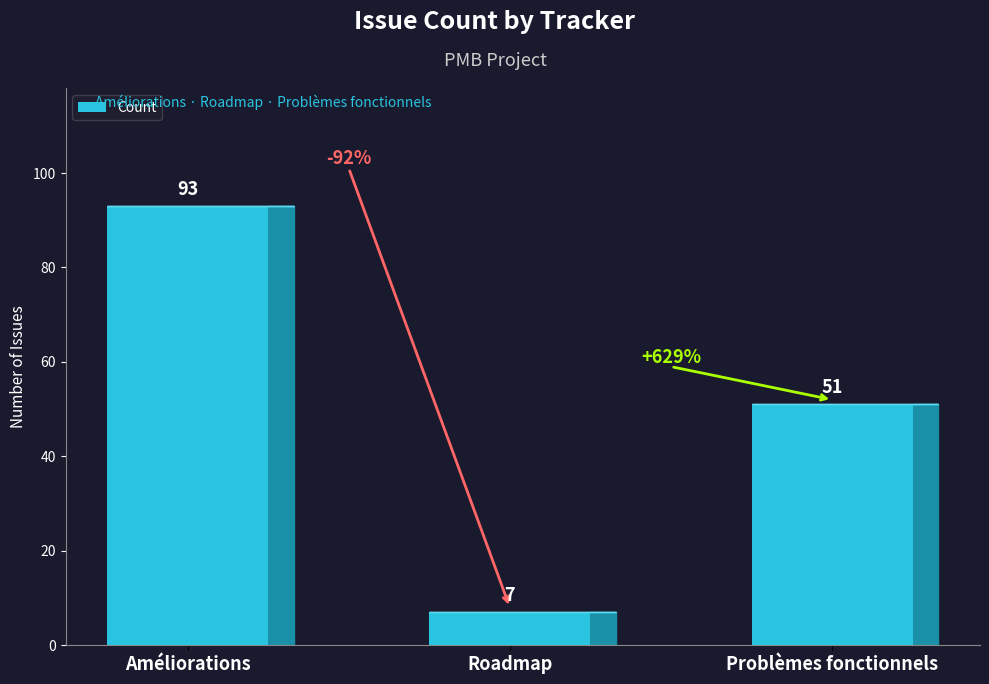

List the labels in order of value, largest first.

Améliorations, Problèmes fonctionnels, Roadmap